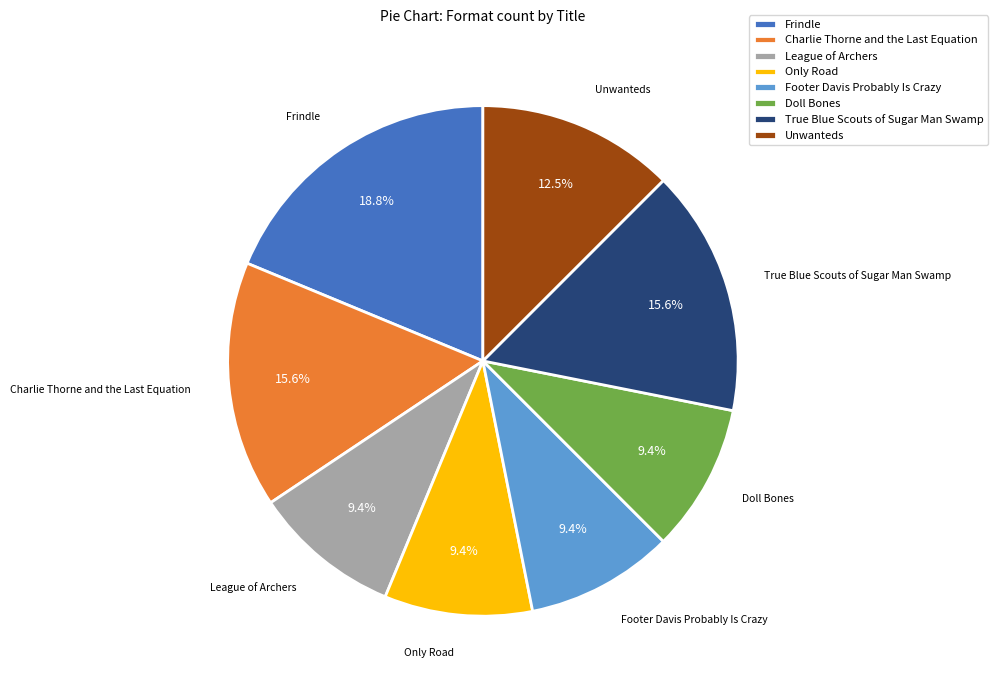

Is there a majority slice in this chart?

No